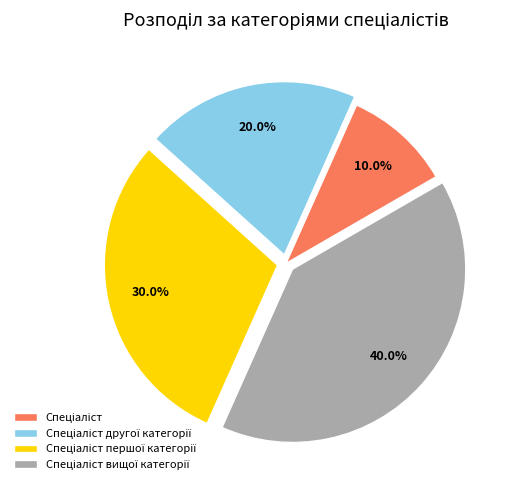

Does any single category account for the majority?

No